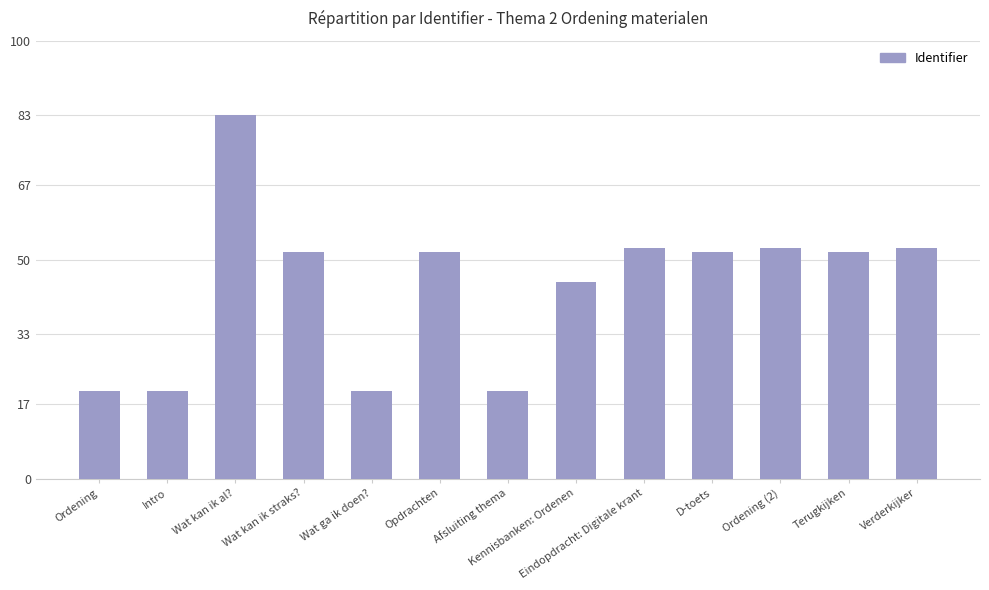

What is the change in value from Opdrachten to Kennisbanken: Ordenen?

-6.9